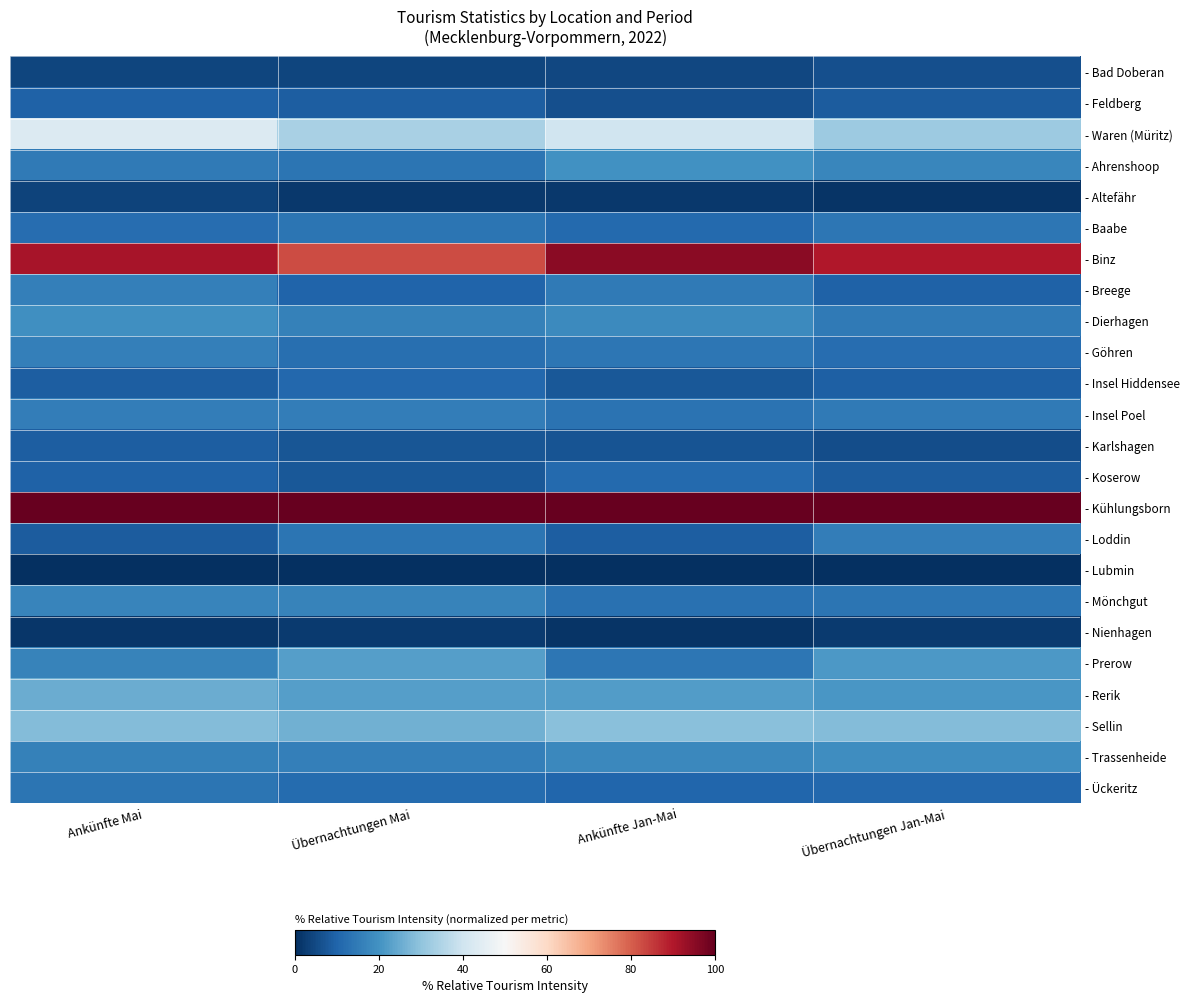

Reading left to right, transcribe all the data shown in this chart.

- Bad Doberan: Ankünfte Mai=0.0	Übernachtungen Mai=0.0	Ankünfte Jan-Mai=0.0	Übernachtungen Jan-Mai=0.1
- Feldberg: Ankünfte Mai=0.1	Übernachtungen Mai=0.1	Ankünfte Jan-Mai=0.1	Übernachtungen Jan-Mai=0.1
- Waren (Müritz): Ankünfte Mai=0.4	Übernachtungen Mai=0.3	Ankünfte Jan-Mai=0.4	Übernachtungen Jan-Mai=0.3
- Ahrenshoop: Ankünfte Mai=0.1	Übernachtungen Mai=0.1	Ankünfte Jan-Mai=0.2	Übernachtungen Jan-Mai=0.2
- Altefähr: Ankünfte Mai=0.0	Übernachtungen Mai=0.0	Ankünfte Jan-Mai=0.0	Übernachtungen Jan-Mai=0.0
- Baabe: Ankünfte Mai=0.1	Übernachtungen Mai=0.1	Ankünfte Jan-Mai=0.1	Übernachtungen Jan-Mai=0.1
- Binz: Ankünfte Mai=0.9	Übernachtungen Mai=0.8	Ankünfte Jan-Mai=1.0	Übernachtungen Jan-Mai=0.9
- Breege: Ankünfte Mai=0.2	Übernachtungen Mai=0.1	Ankünfte Jan-Mai=0.1	Übernachtungen Jan-Mai=0.1
- Dierhagen: Ankünfte Mai=0.2	Übernachtungen Mai=0.2	Ankünfte Jan-Mai=0.2	Übernachtungen Jan-Mai=0.1
- Göhren: Ankünfte Mai=0.2	Übernachtungen Mai=0.1	Ankünfte Jan-Mai=0.1	Übernachtungen Jan-Mai=0.1
- Insel Hiddensee: Ankünfte Mai=0.1	Übernachtungen Mai=0.1	Ankünfte Jan-Mai=0.1	Übernachtungen Jan-Mai=0.1
- Insel Poel: Ankünfte Mai=0.2	Übernachtungen Mai=0.2	Ankünfte Jan-Mai=0.1	Übernachtungen Jan-Mai=0.1
- Karlshagen: Ankünfte Mai=0.1	Übernachtungen Mai=0.1	Ankünfte Jan-Mai=0.1	Übernachtungen Jan-Mai=0.1
- Koserow: Ankünfte Mai=0.1	Übernachtungen Mai=0.1	Ankünfte Jan-Mai=0.1	Übernachtungen Jan-Mai=0.1
- Kühlungsborn: Ankünfte Mai=1.0	Übernachtungen Mai=1.0	Ankünfte Jan-Mai=1.0	Übernachtungen Jan-Mai=1.0
- Loddin: Ankünfte Mai=0.1	Übernachtungen Mai=0.1	Ankünfte Jan-Mai=0.1	Übernachtungen Jan-Mai=0.2
- Lubmin: Ankünfte Mai=0.0	Übernachtungen Mai=0.0	Ankünfte Jan-Mai=0.0	Übernachtungen Jan-Mai=0.0
- Mönchgut: Ankünfte Mai=0.2	Übernachtungen Mai=0.2	Ankünfte Jan-Mai=0.1	Übernachtungen Jan-Mai=0.1
- Nienhagen: Ankünfte Mai=0.0	Übernachtungen Mai=0.0	Ankünfte Jan-Mai=0.0	Übernachtungen Jan-Mai=0.0
- Prerow: Ankünfte Mai=0.2	Übernachtungen Mai=0.2	Ankünfte Jan-Mai=0.1	Übernachtungen Jan-Mai=0.2
- Rerik: Ankünfte Mai=0.3	Übernachtungen Mai=0.2	Ankünfte Jan-Mai=0.2	Übernachtungen Jan-Mai=0.2
- Sellin: Ankünfte Mai=0.3	Übernachtungen Mai=0.3	Ankünfte Jan-Mai=0.3	Übernachtungen Jan-Mai=0.3
- Trassenheide: Ankünfte Mai=0.2	Übernachtungen Mai=0.2	Ankünfte Jan-Mai=0.2	Übernachtungen Jan-Mai=0.2
- Ückeritz: Ankünfte Mai=0.1	Übernachtungen Mai=0.1	Ankünfte Jan-Mai=0.1	Übernachtungen Jan-Mai=0.1